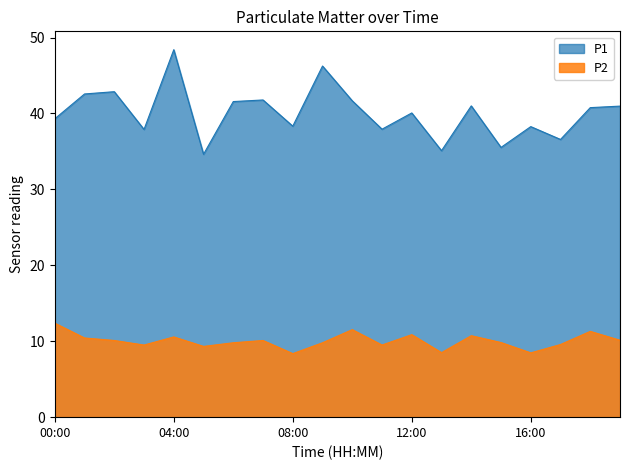

At 00:00, list the series in order from largest to smallest.

P1, P2